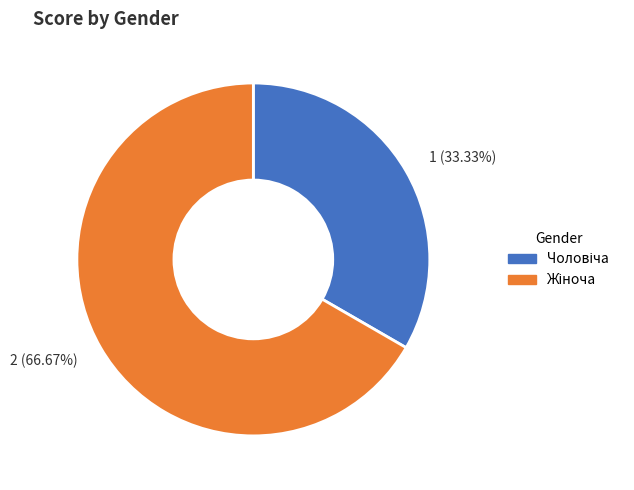

Does Чоловіча represent more than half of the total?

No